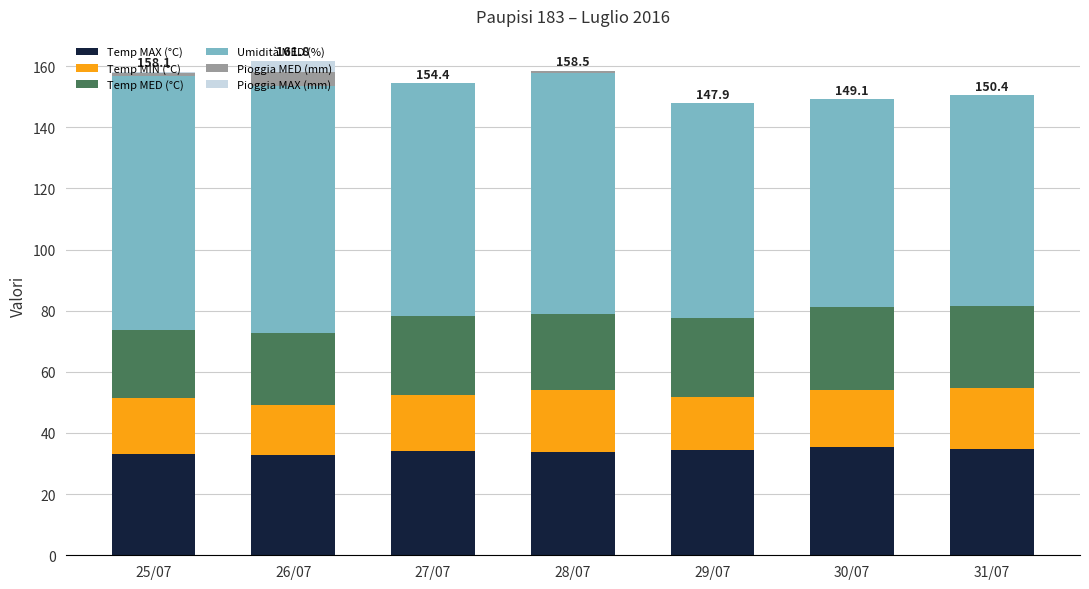

What is the total value across all series at 27/07?

154.4